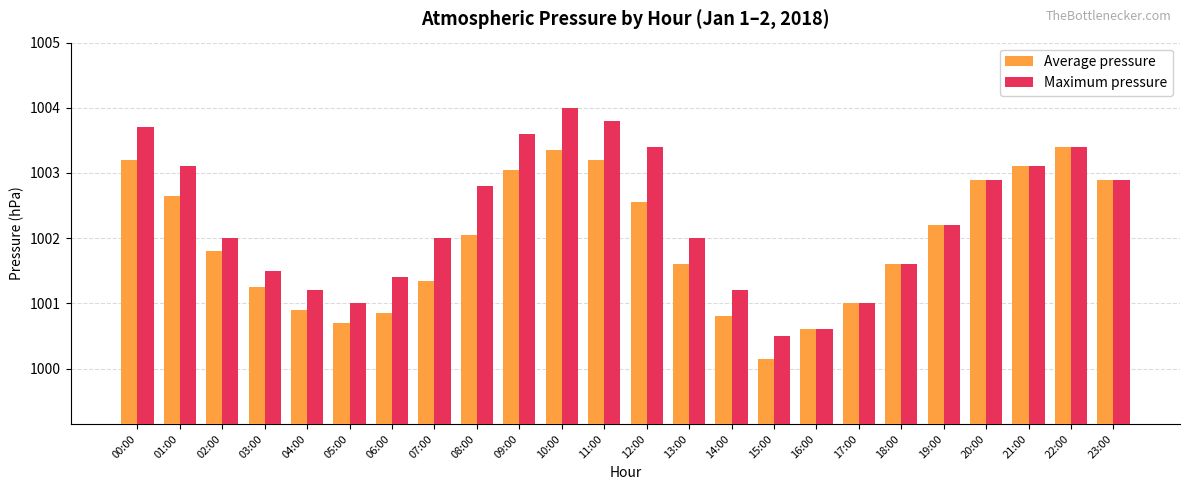

Is it true that Maximum pressure equals 1371.7 at 08:00?

False